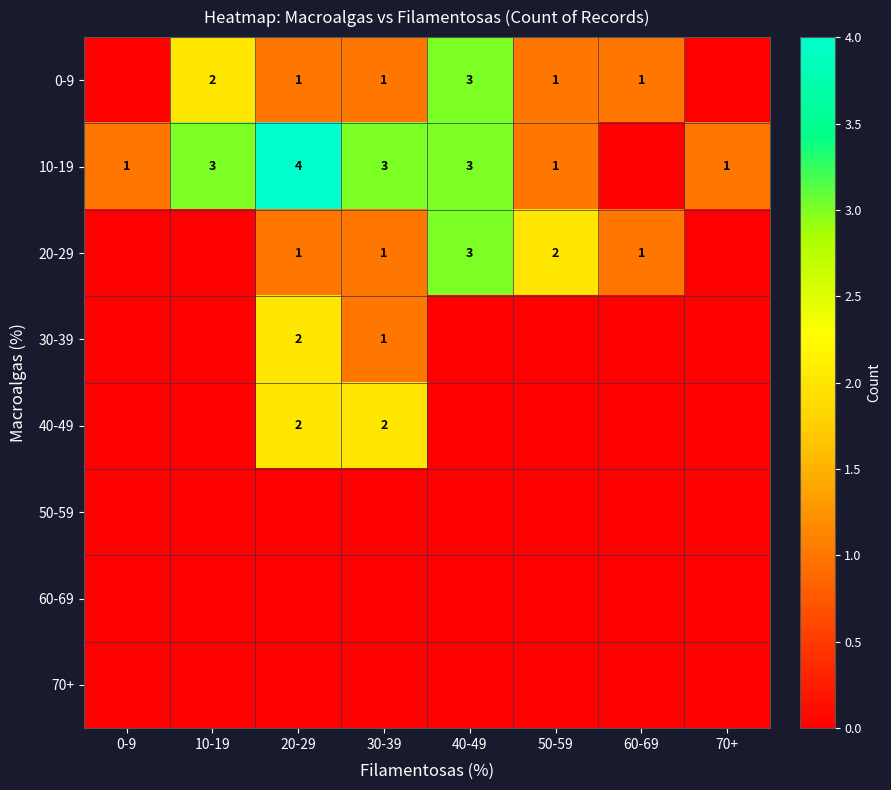

The 10-19 series shows 4 at 20-29. True or false?

True